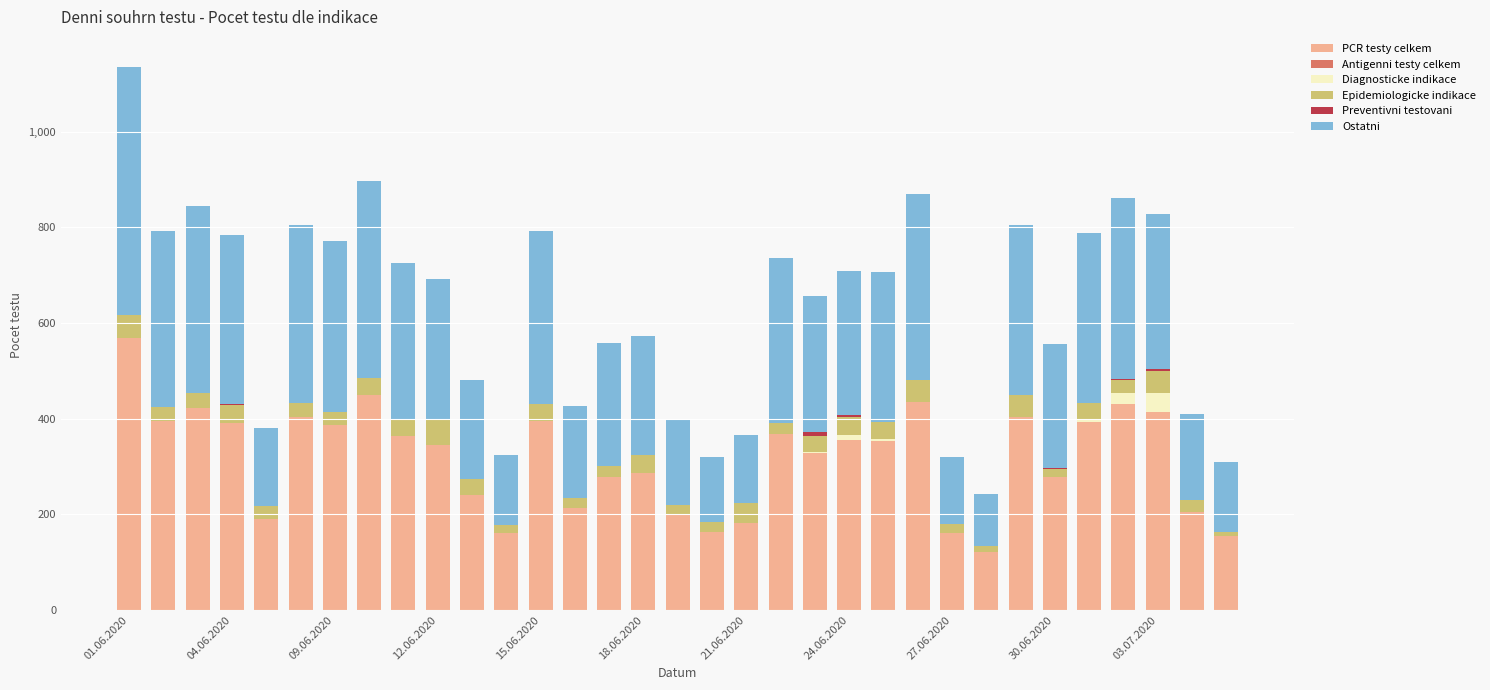

What is the maximum value for PCR testy celkem?

568